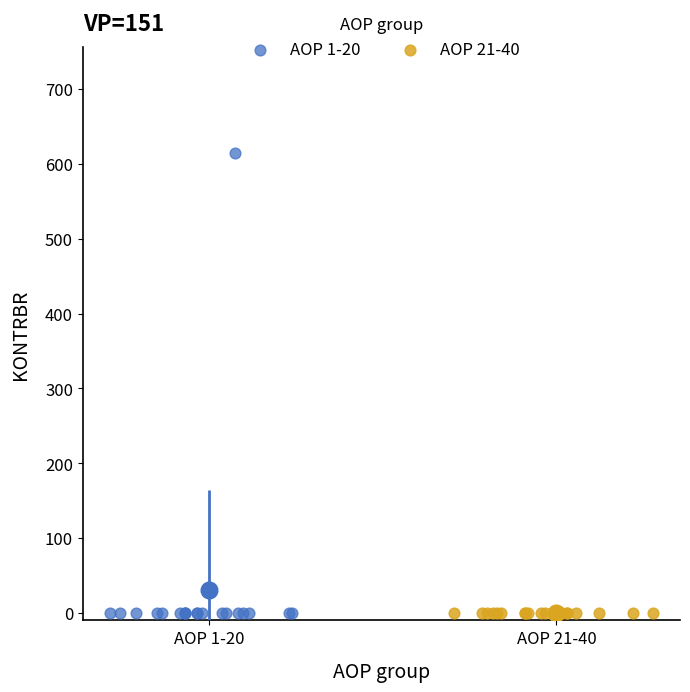

What are all the series names shown in the legend?

AOP 1-20, AOP 21-40